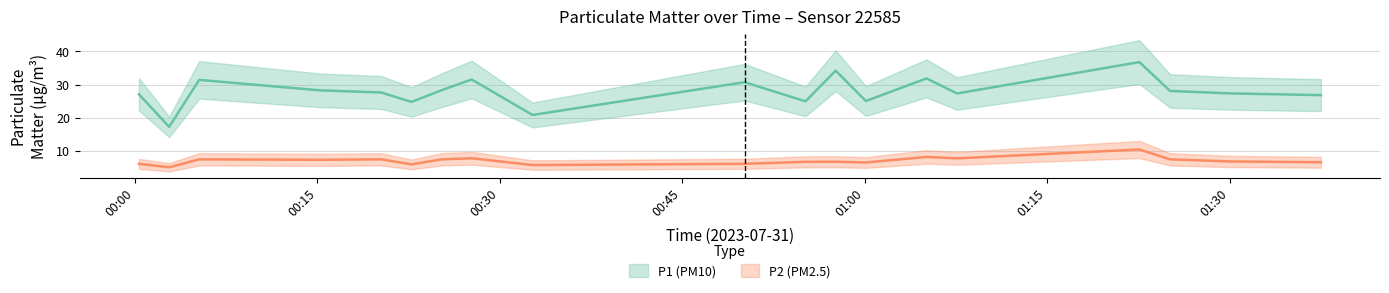

How many values in the P2 series exceed 6?

16